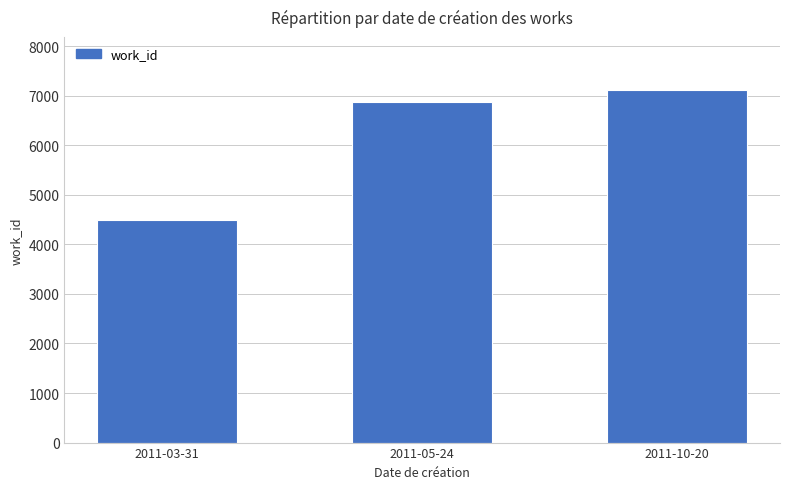

List the labels in order of value, largest first.

2011-10-20, 2011-05-24, 2011-03-31